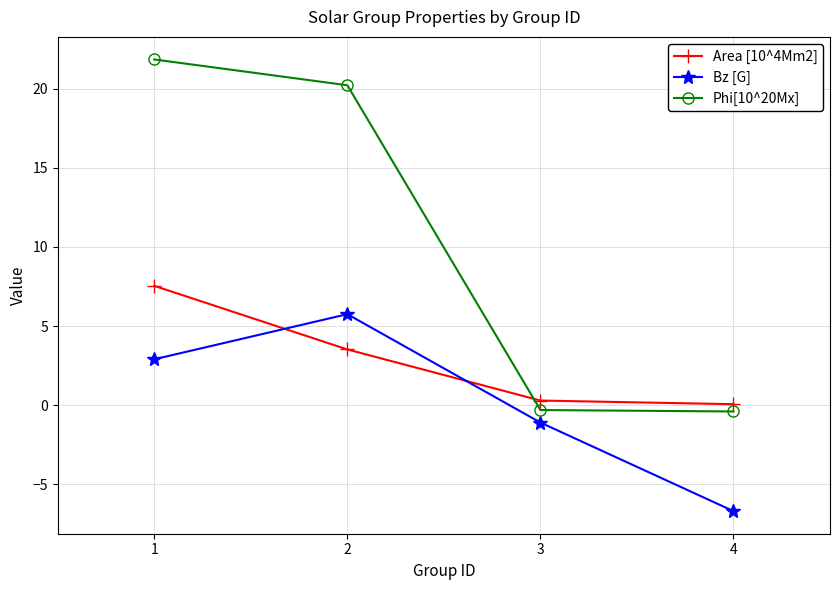

How many distinct data groups are displayed?

3